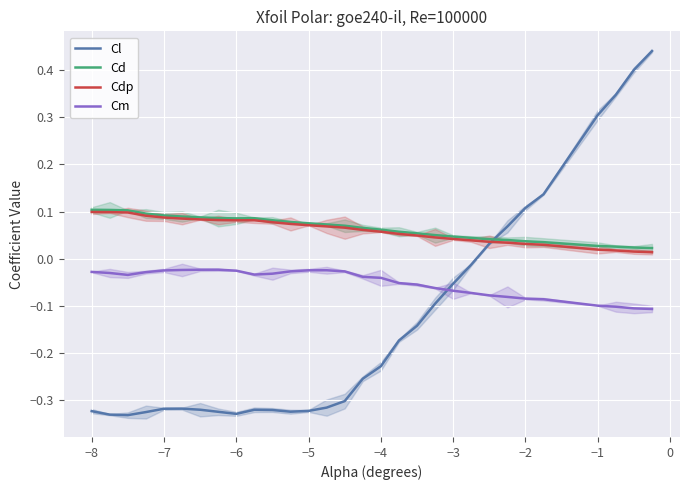

What is the sum of all Cdp values?

1.8